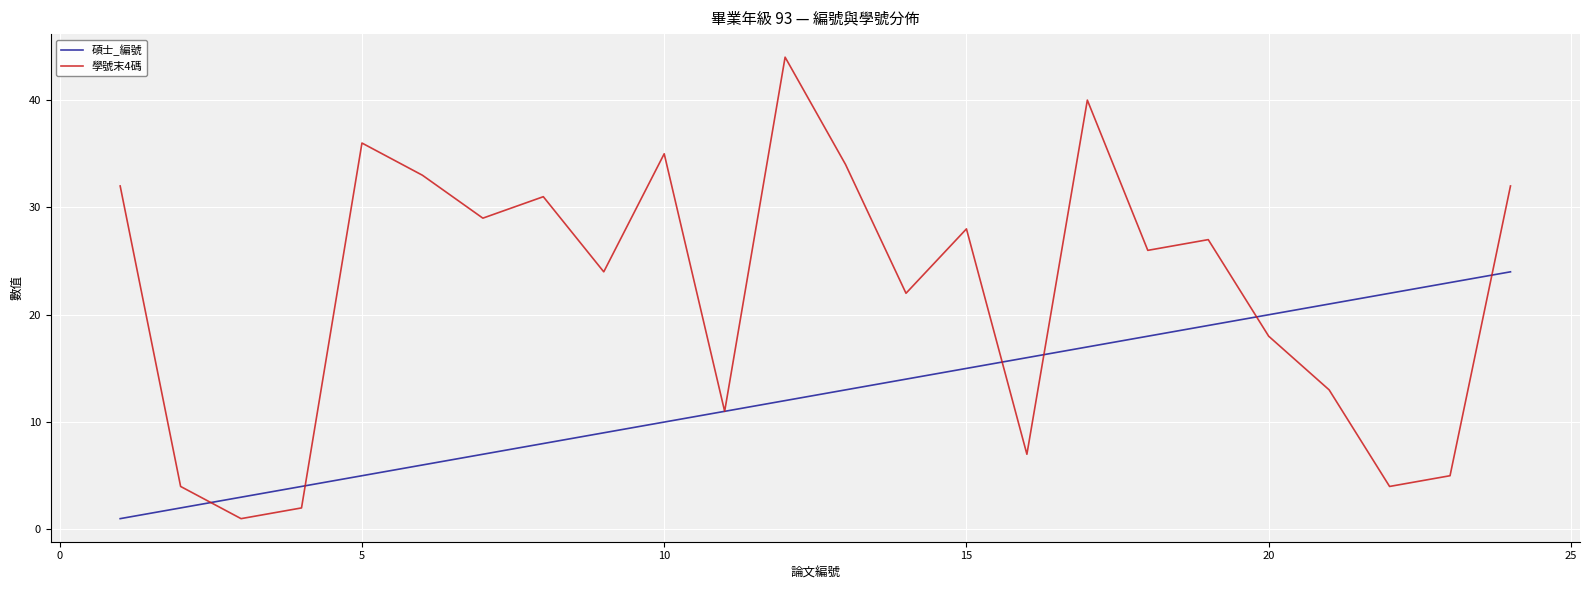

What is the sum of all 碩士_編號 values?

300